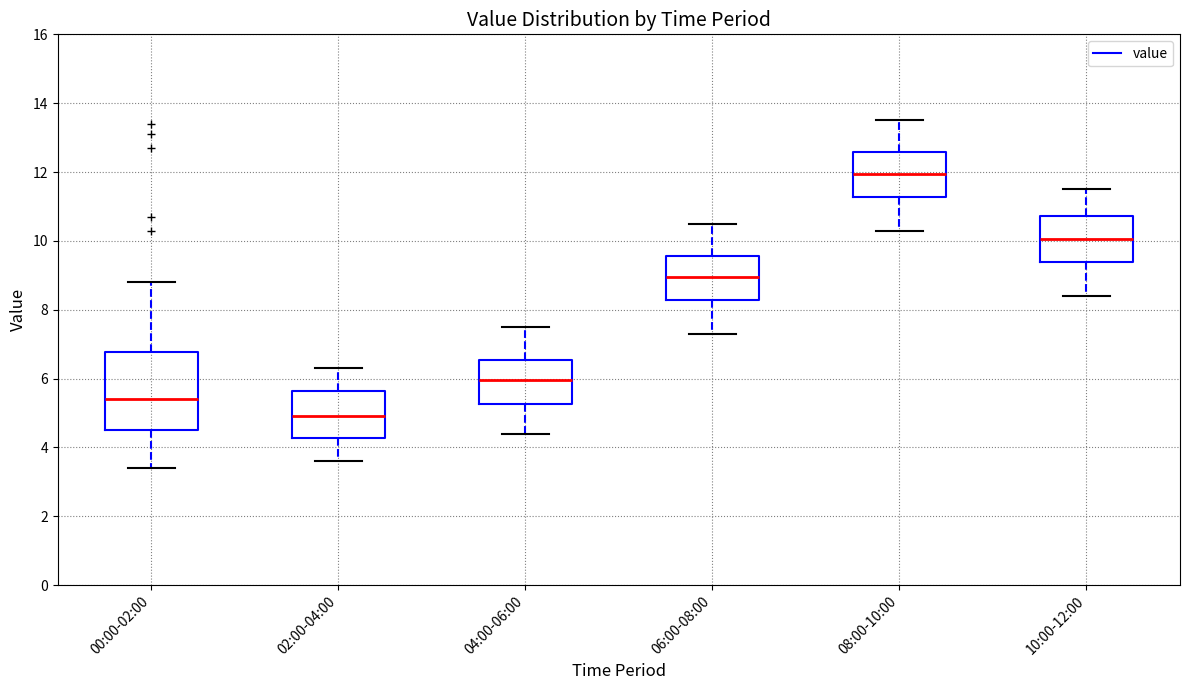

Reading left to right, transcribe this box plot: for each box, give where its median line is, the range the box spans, and where its two whiskers end, as read against the y-axis. The values are not printed on the chart, so give them approximately, as read against the axis.

00:00-02:00: median 5.4, box 4.6 to 6.8, whiskers 3.4 to 8.8
02:00-04:00: median 5.0, box 4.2 to 5.6, whiskers 3.6 to 6.4
04:00-06:00: median 6.0, box 5.2 to 6.6, whiskers 4.4 to 7.6
06:00-08:00: median 9.0, box 8.2 to 9.6, whiskers 7.4 to 10.6
08:00-10:00: median 12.0, box 11.2 to 12.6, whiskers 10.4 to 13.6
10:00-12:00: median 10.0, box 9.4 to 10.8, whiskers 8.4 to 11.6